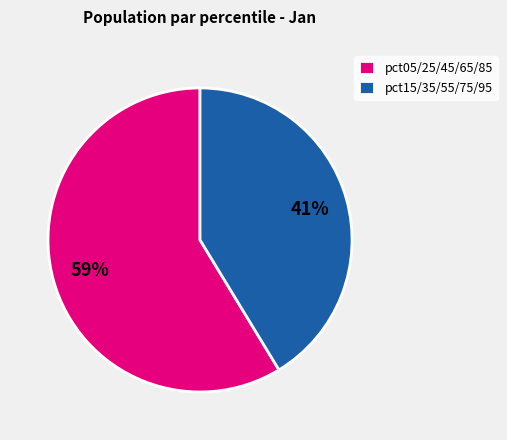

How many slices are in this pie chart?

2